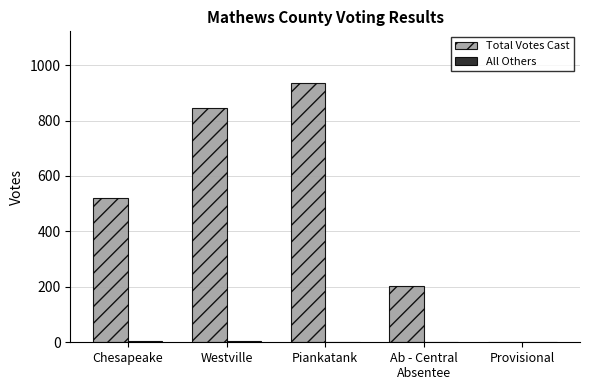

At which label is Total Votes Cast closest to 468?

Chesapeake